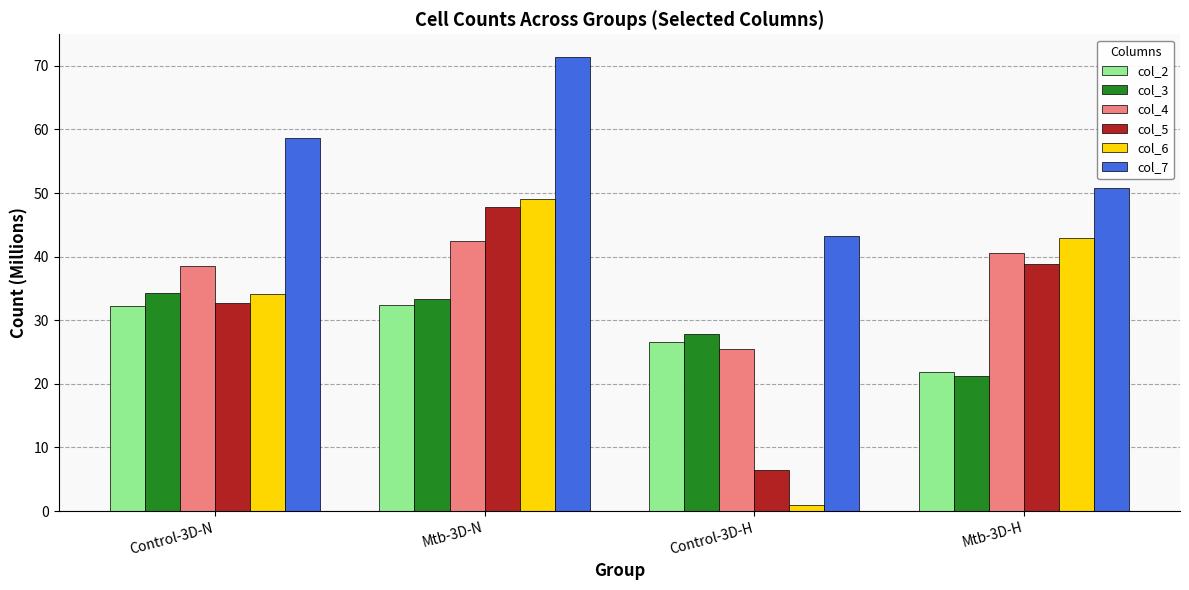

What is the spread (max minus min) of values at Mtb-3D-H?

29.6